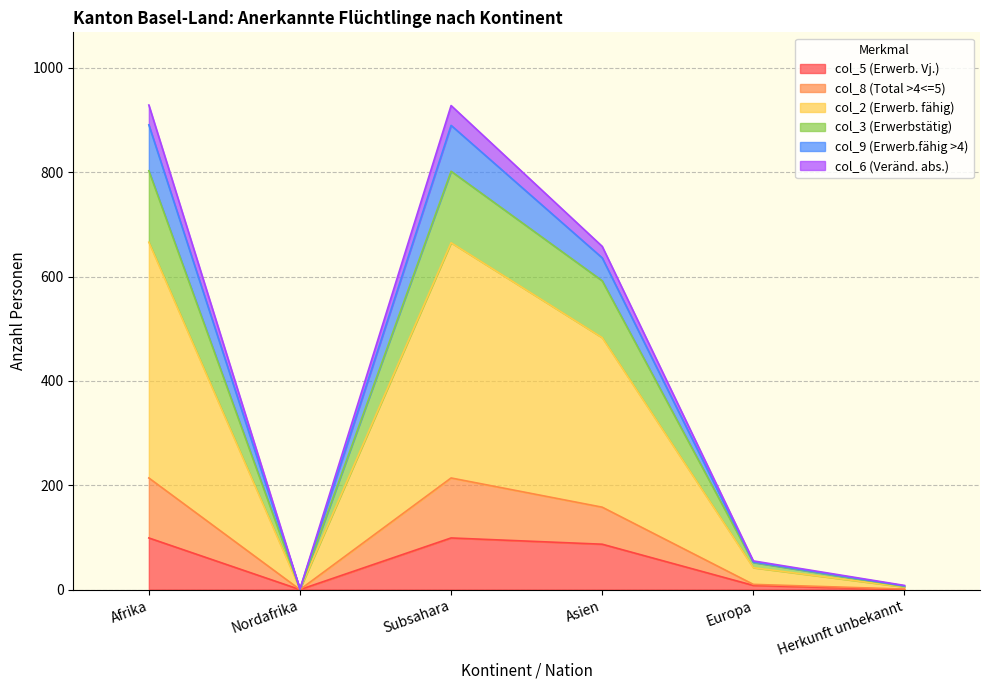

In col_9 (Erwerb.fähig >4), how many points are lower than both neighbors (excluding endpoints)?

1